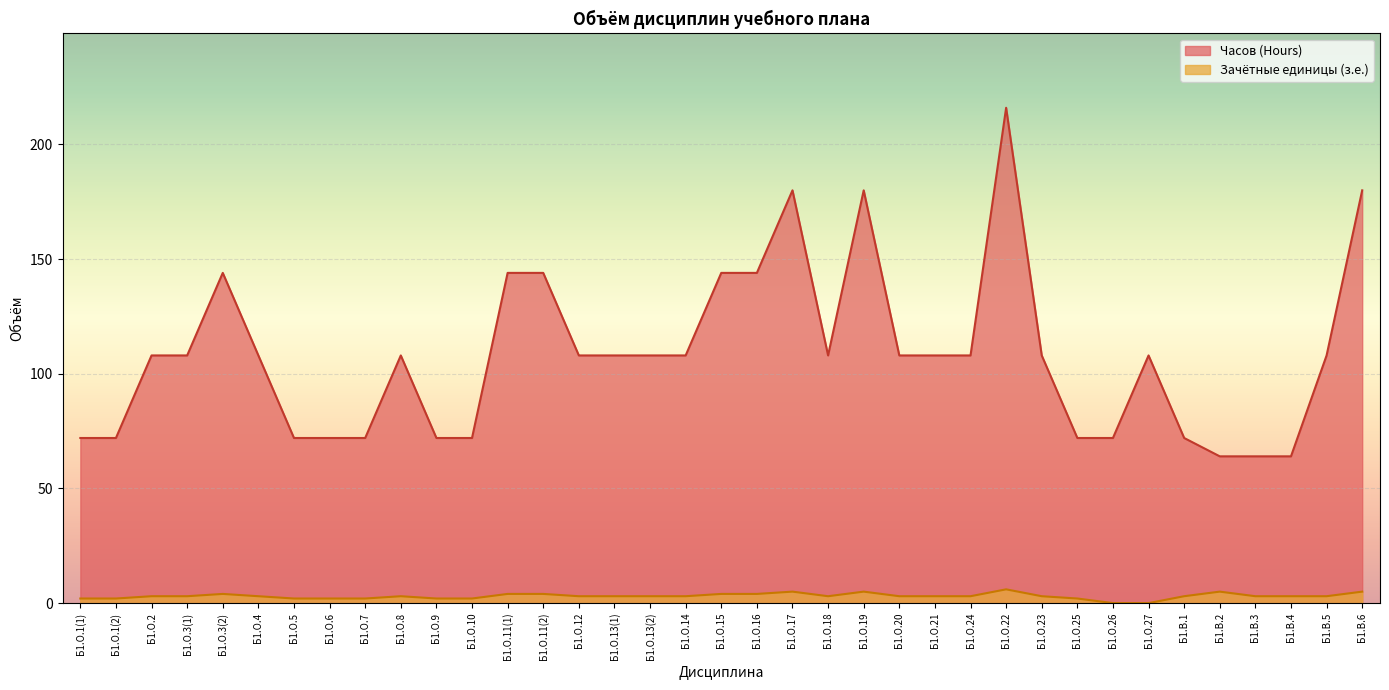

What is the label of the 31st point from the right?

Б1.О.5